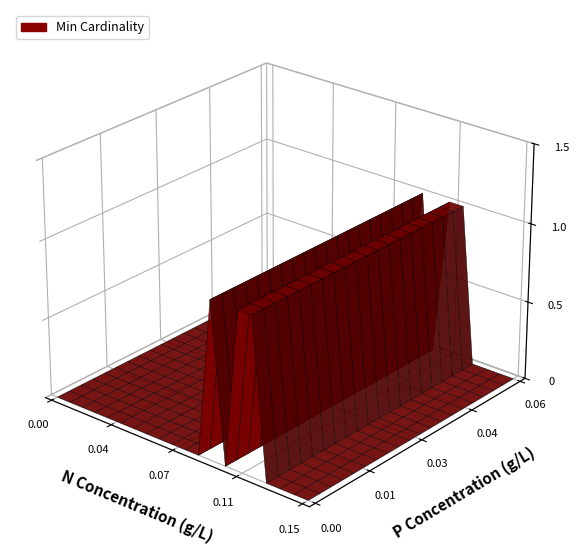

What is the sum of the Min_values values at 13 and 12?

1